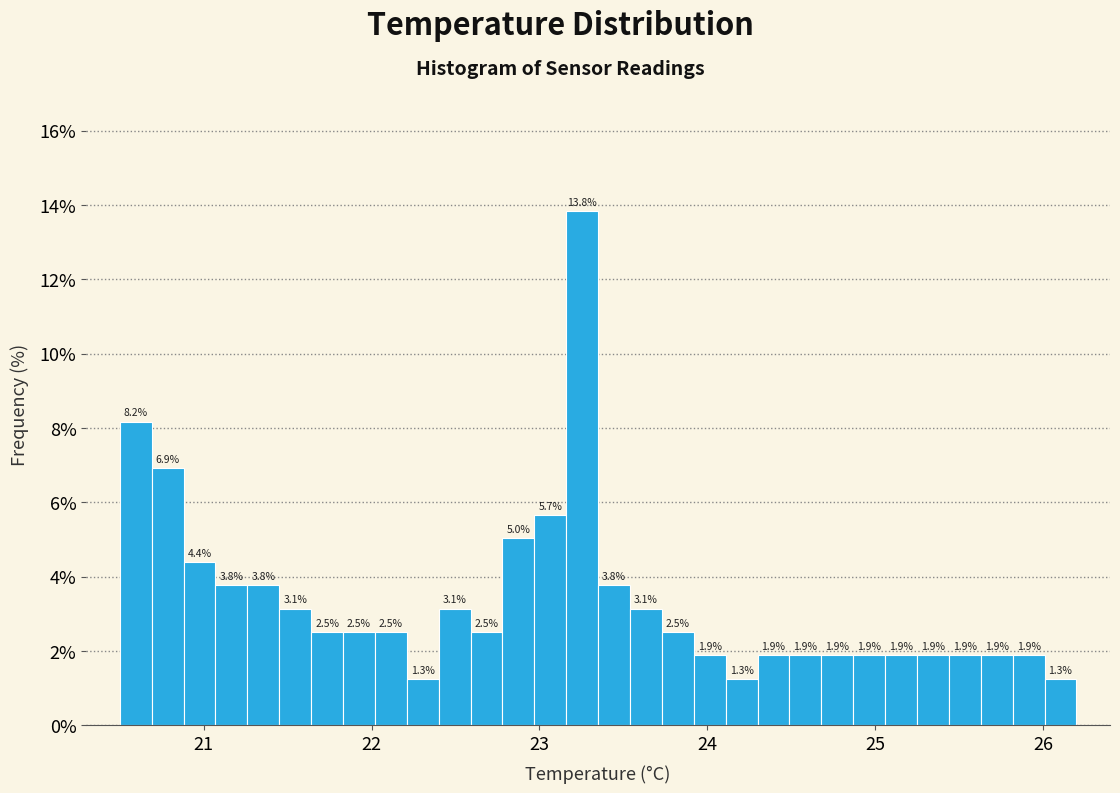

Around what value on the x-axis is the tallest bar? Give the approximate position of its centre, as read against the axis.

23.3